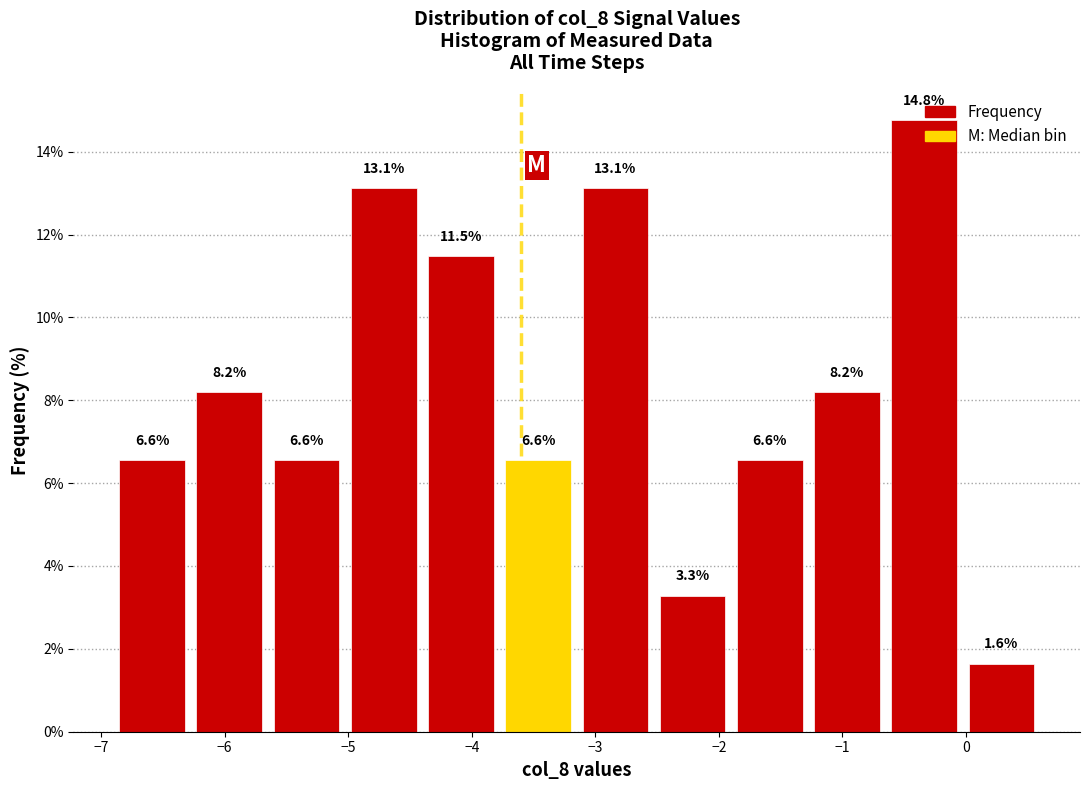

What is the height of the bar covering -1.9 to -1.3 on the x-axis? The bar edges are not printed on the chart, so give them approximately, as read against the axis.

6.6